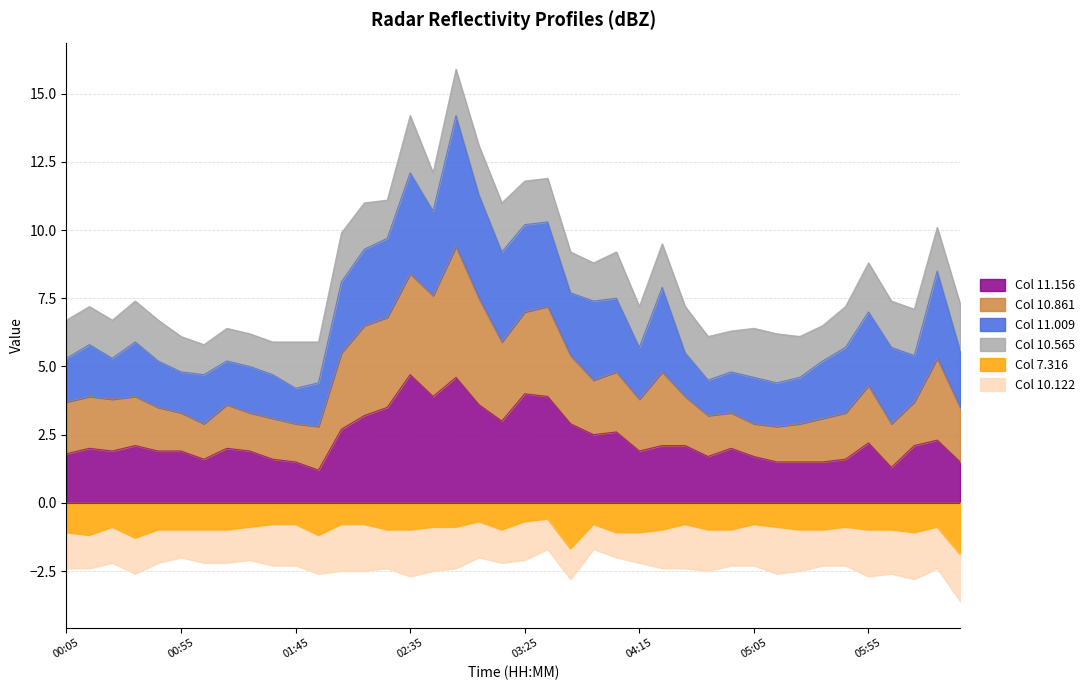

What is the lowest value of the Col 7.316 series?

-1.9